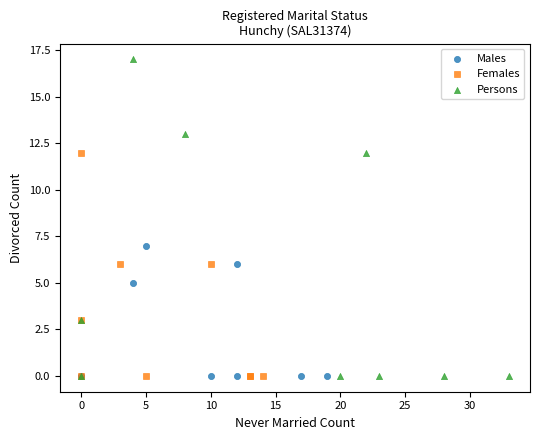

Which series contains the highest Y value?

Persons